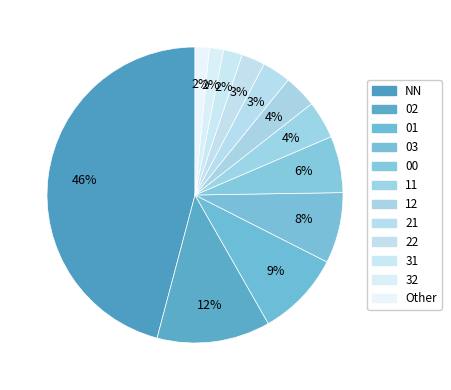

Count the number of slices in the pie.

12